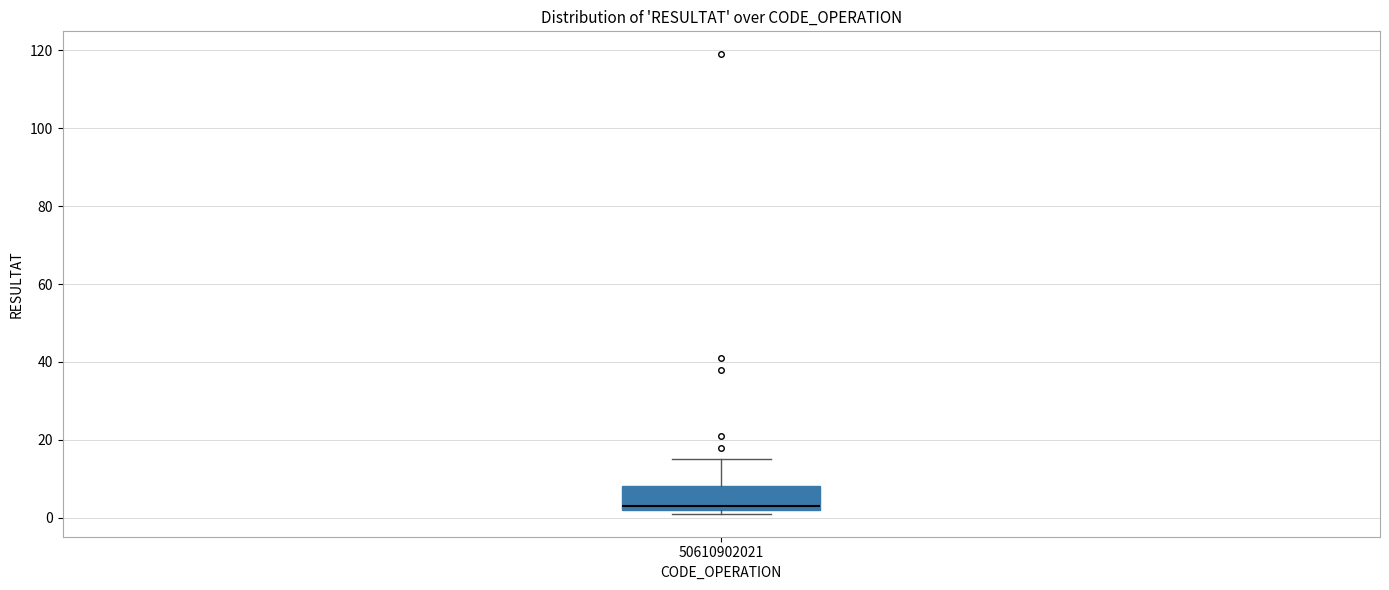

Transcribe this box plot: give where the median line is, the range the box spans, and where the two whiskers end, as read against the y-axis. The values are not printed on the chart, so give them approximately, as read against the axis.

median 4, box 2 to 8, whiskers 2 (just below the box's lower edge) to 16